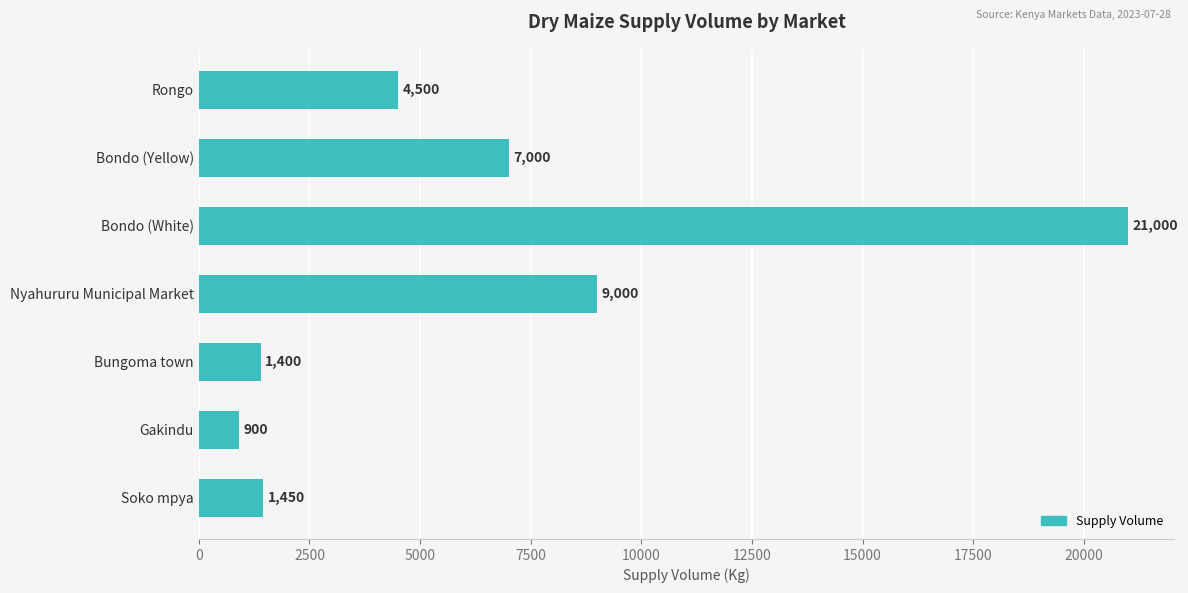

Are the bars grouped side by side (vs. stacked)?

No